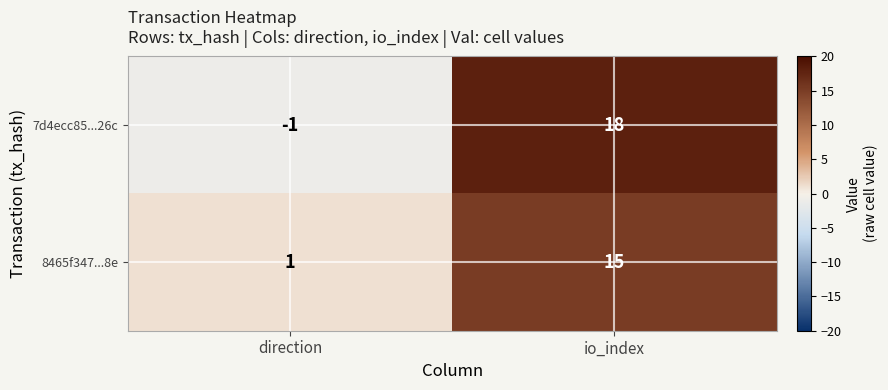

Which series has the widest spread of values?

7d4ecc85...26c